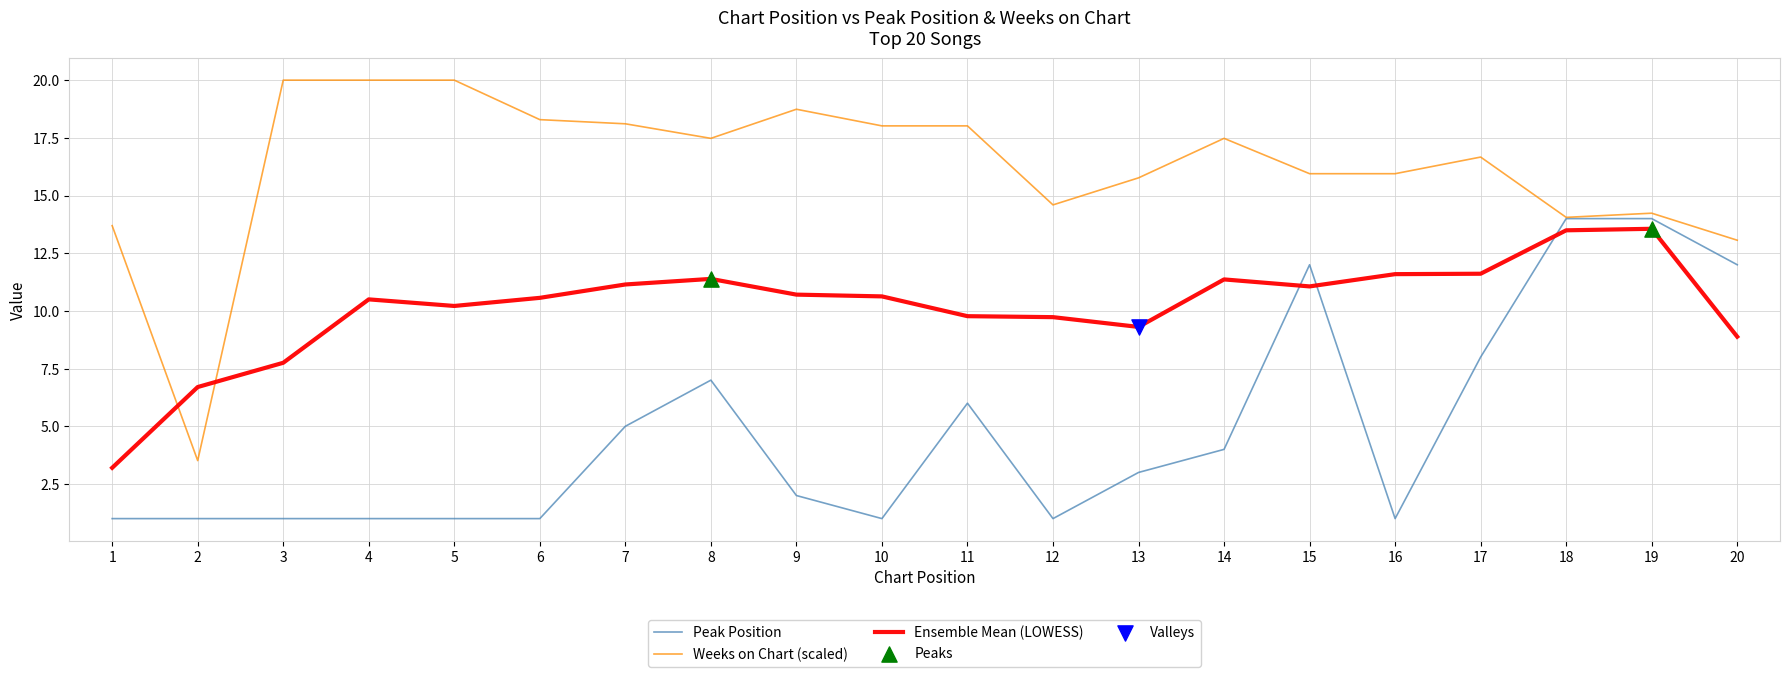

Is the value of Ensemble Mean (LOWESS) at 20 greater than the value of Peak Position at 7?

Yes